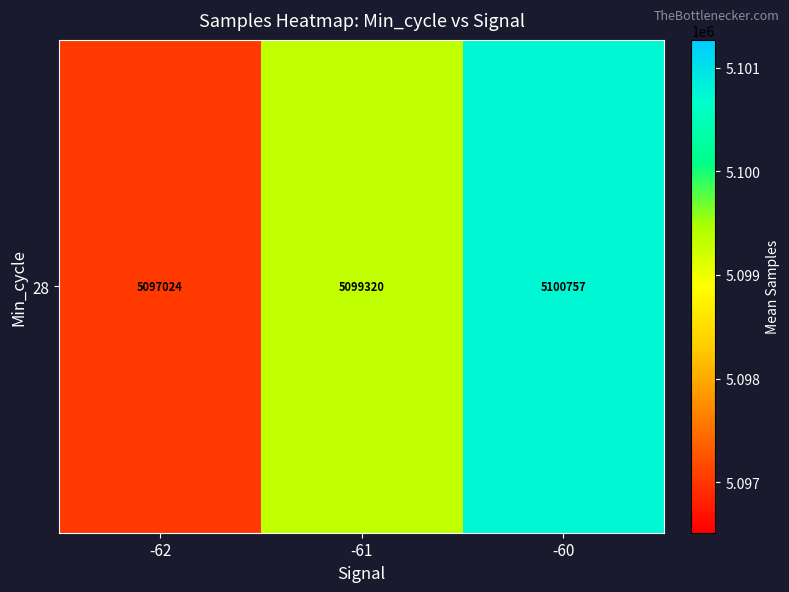

The value at -60 is 2777896.5. True or false?

False